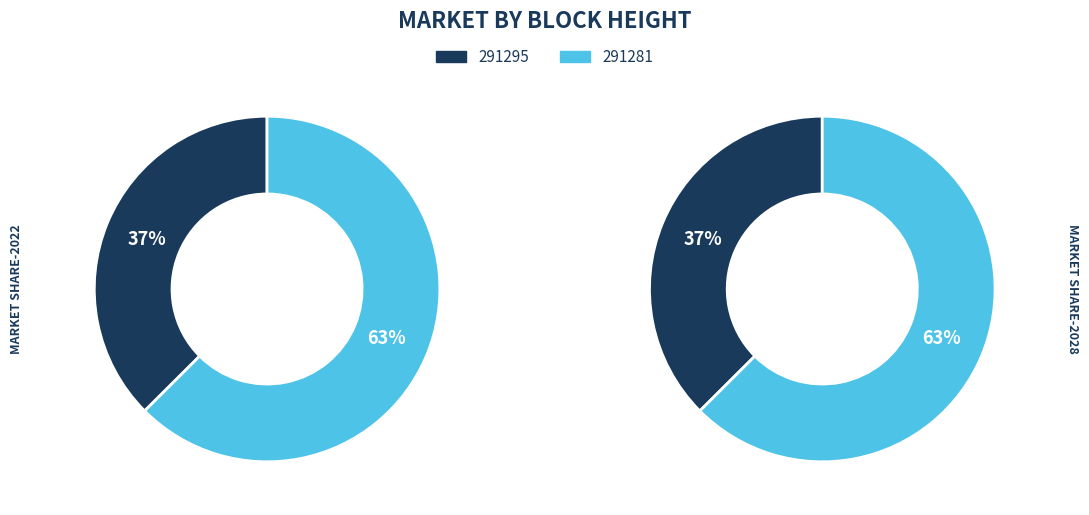

Is 291295 the majority of the pie?

No